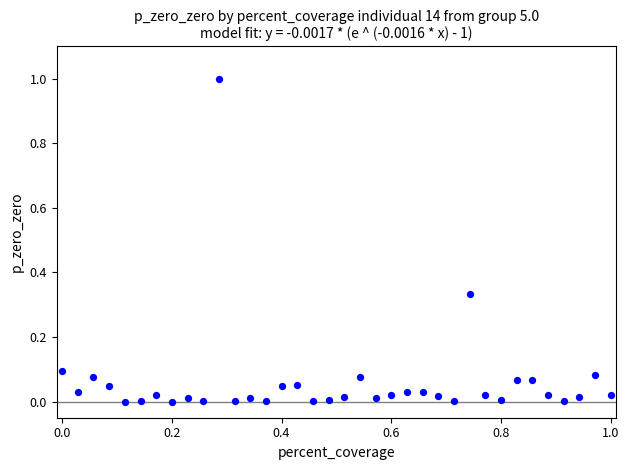

What is the range of X values (max minus min)?

1.0